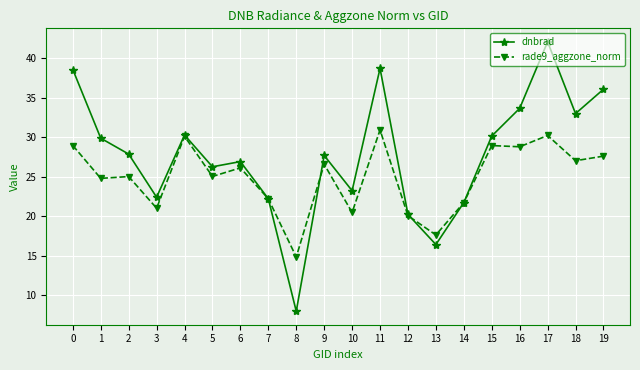

Count the number of data series in this chart.

2